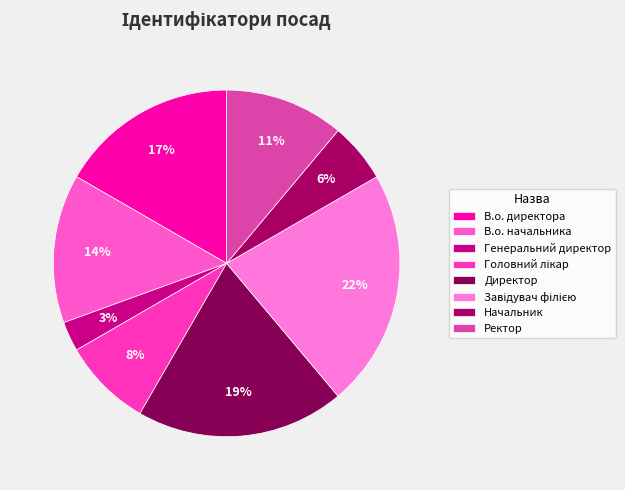

Which slice is the largest?

Завідувач філією